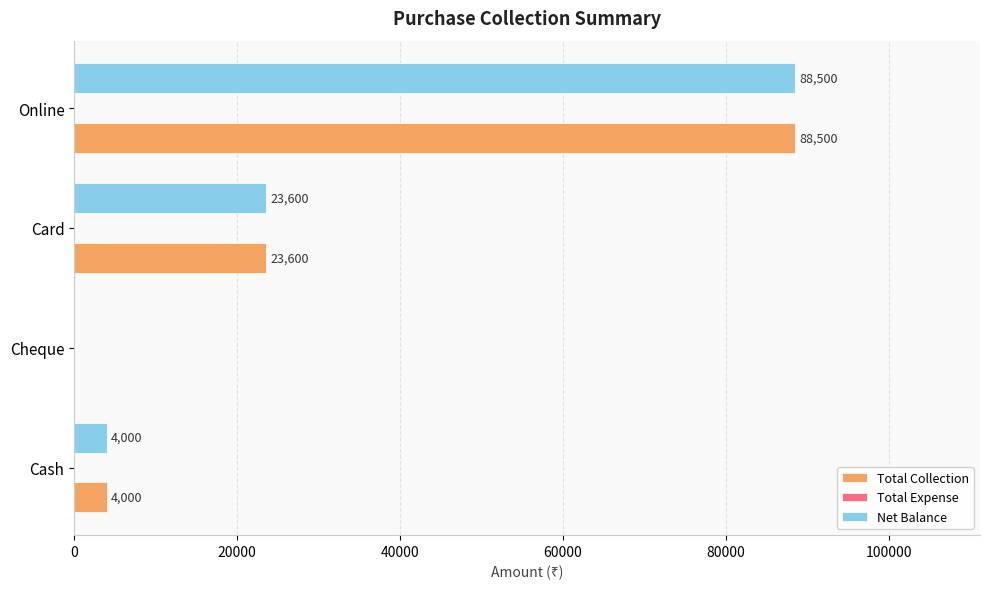

At which category is the sum across all series the highest?

Online